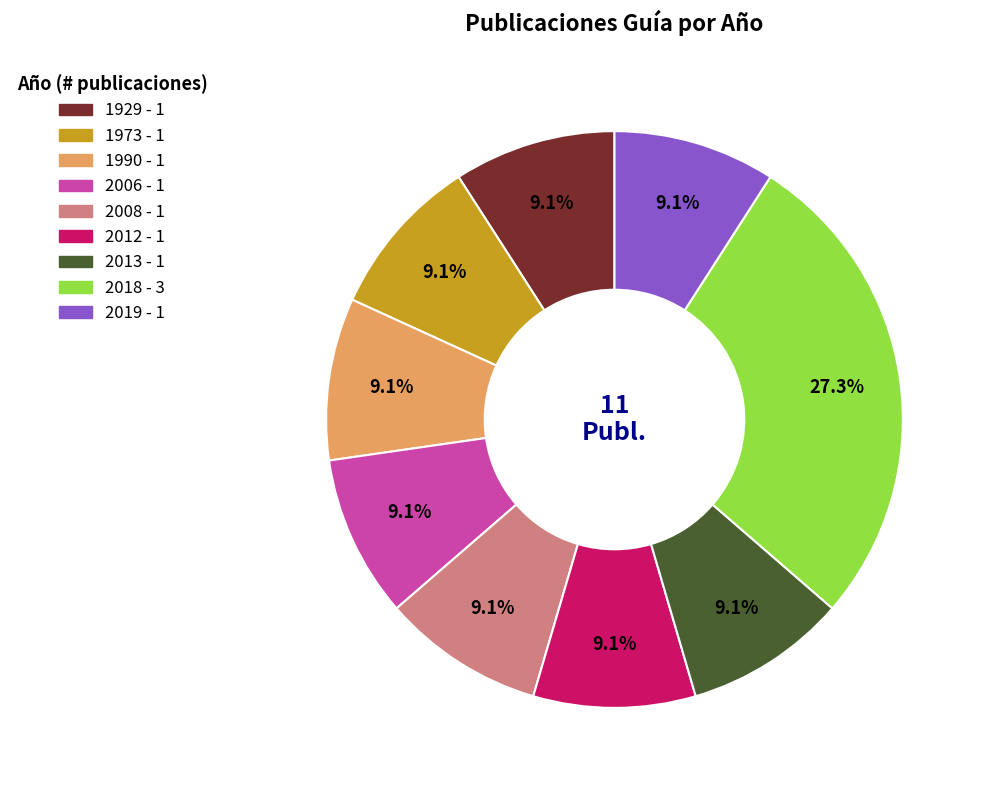

Is there a majority slice in this chart?

No